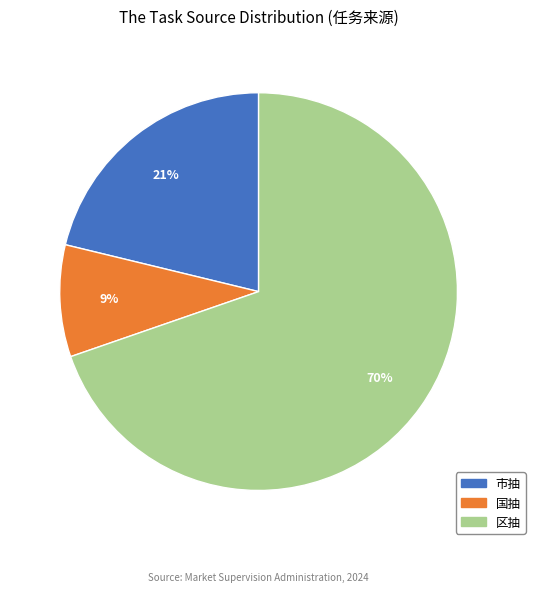

How many slices are in this pie chart?

3